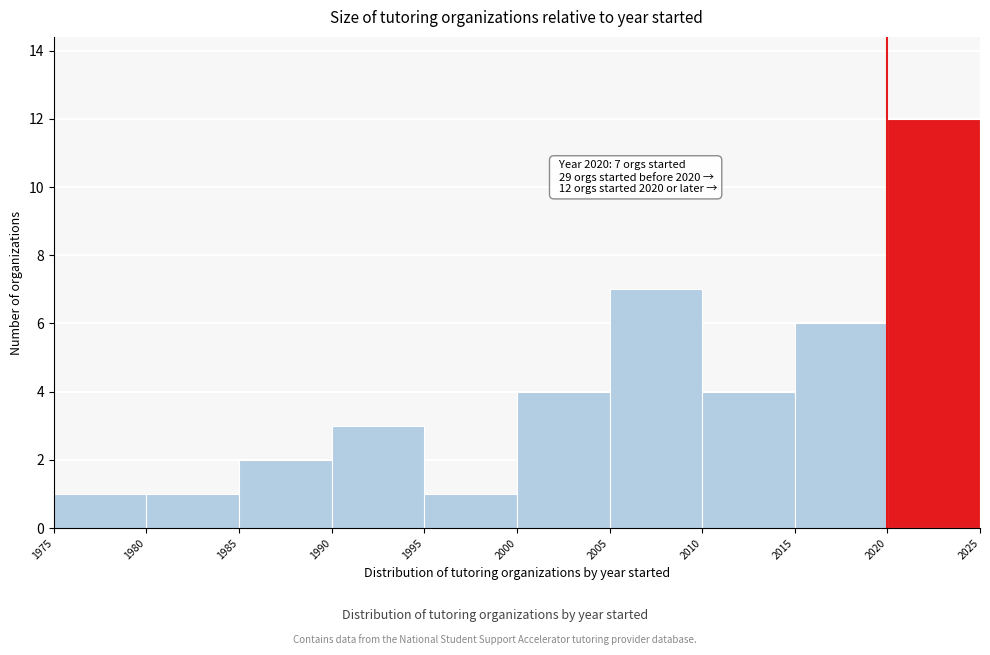

Over which range of the x-axis is the bar tallest?

2020 to 2025